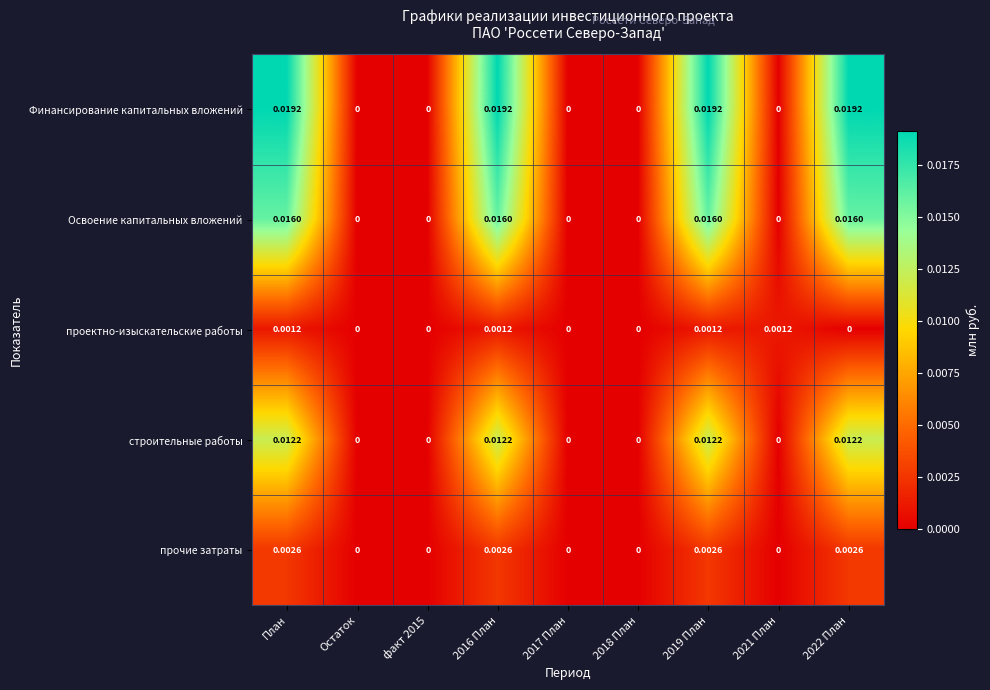

What is the total value across all series at 2016 План?

0.1